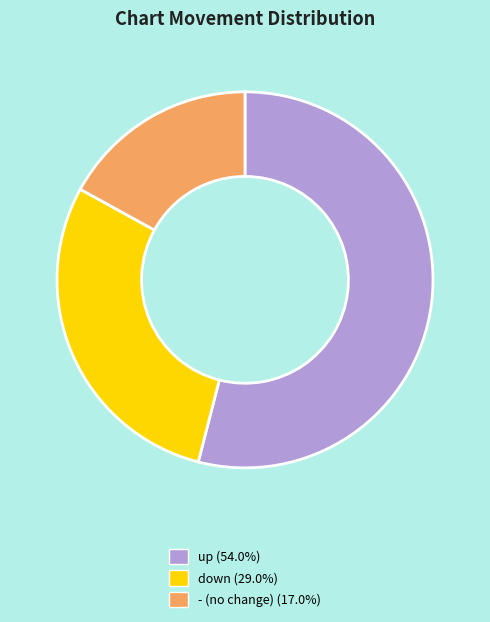

Approximately how many times larger is the value at - compared to up?

0.3